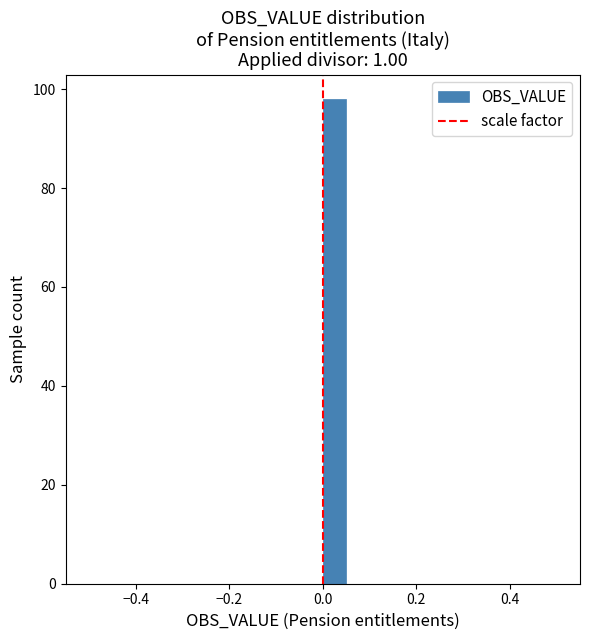

Read against the x-axis, roughly where is the centre of the tallest bar?

0.02